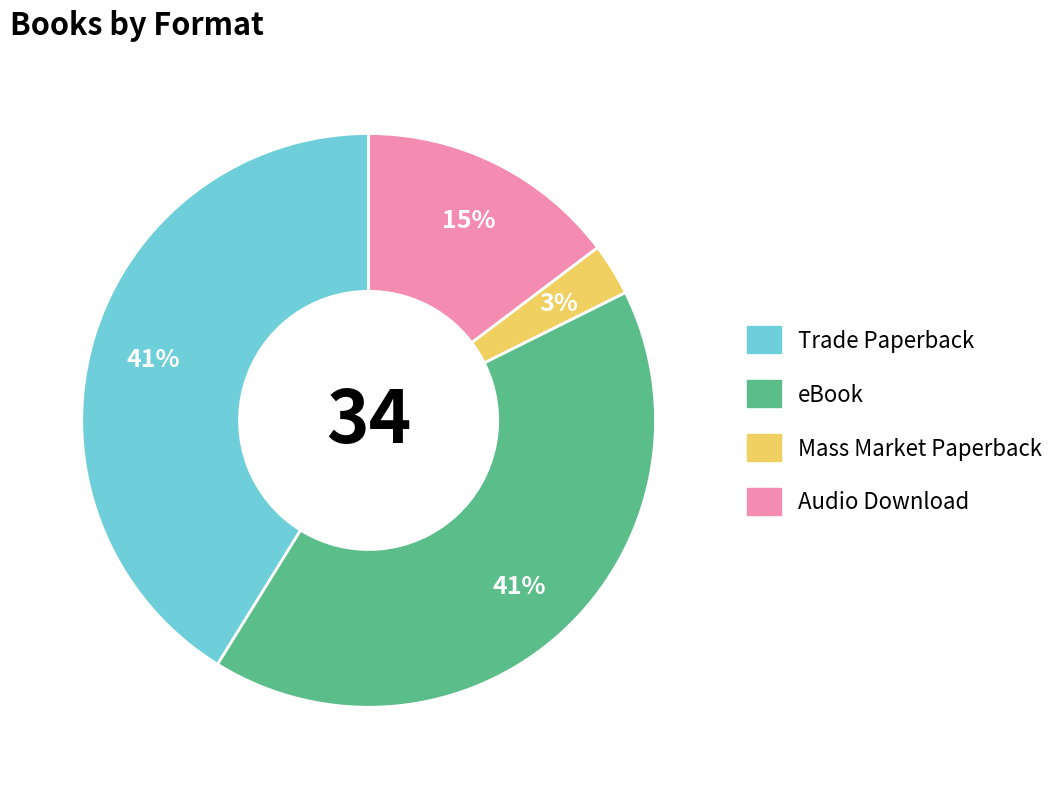

Is the sum of Audio Download and Trade Paperback greater than half?

Yes